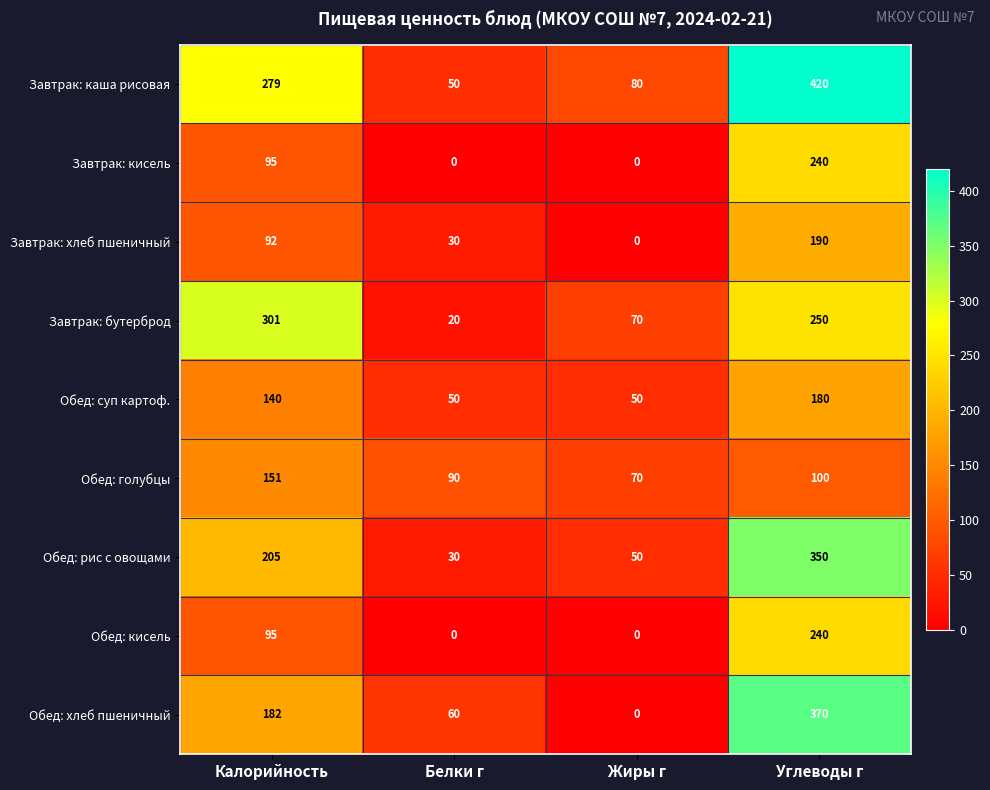

What is the sum of all Завтрак: каша рисовая values?

829